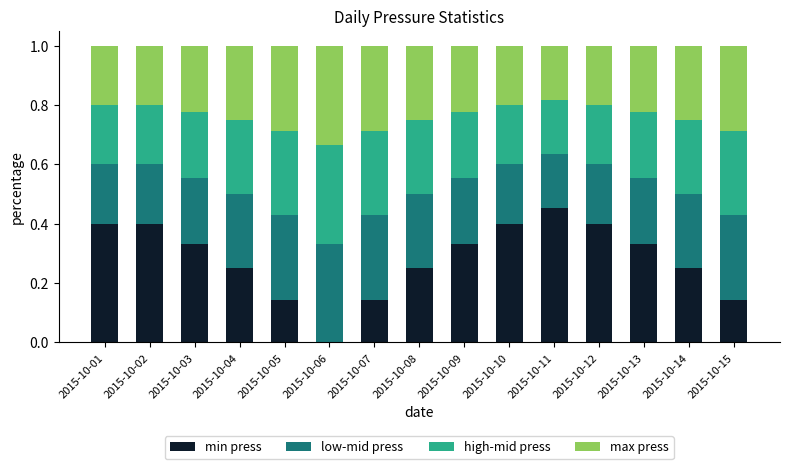

Is it true that min press equals 0.2 at 2015-10-08?

True